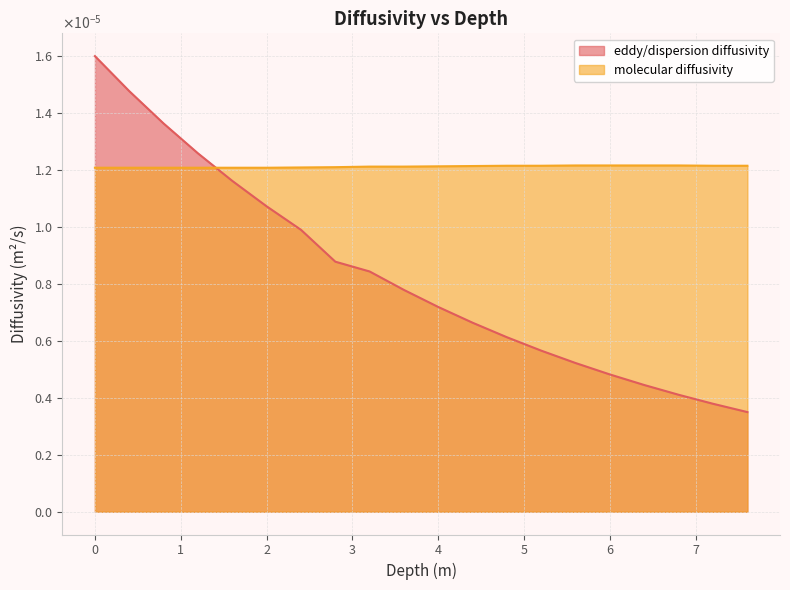

The value at 4.4 is 0.0. True or false?

True